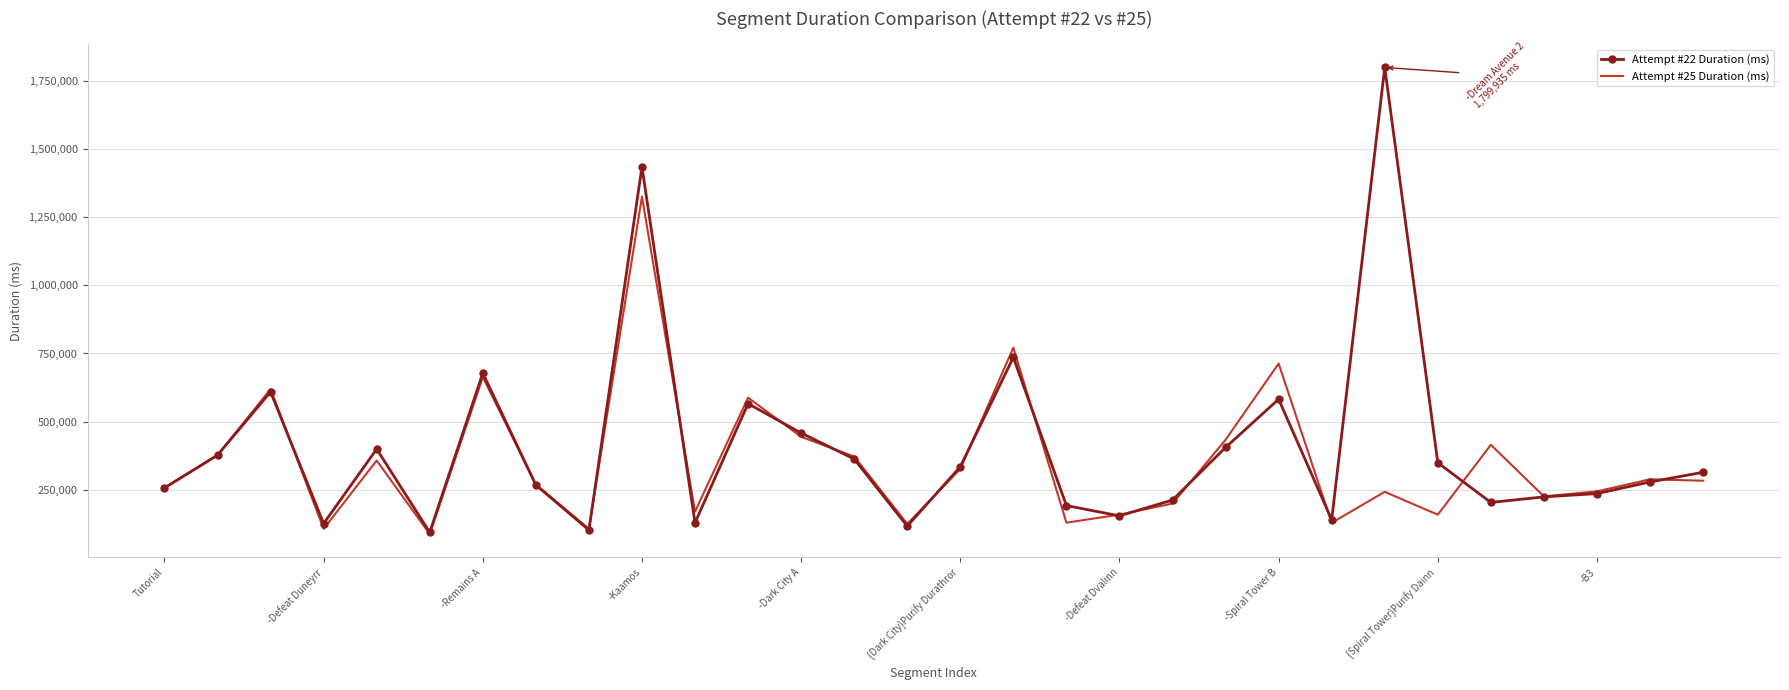

After their last crossing, which series has the higher values: Attempt #22 Duration (ms) or Attempt #25 Duration (ms)?

Attempt #22 Duration (ms)